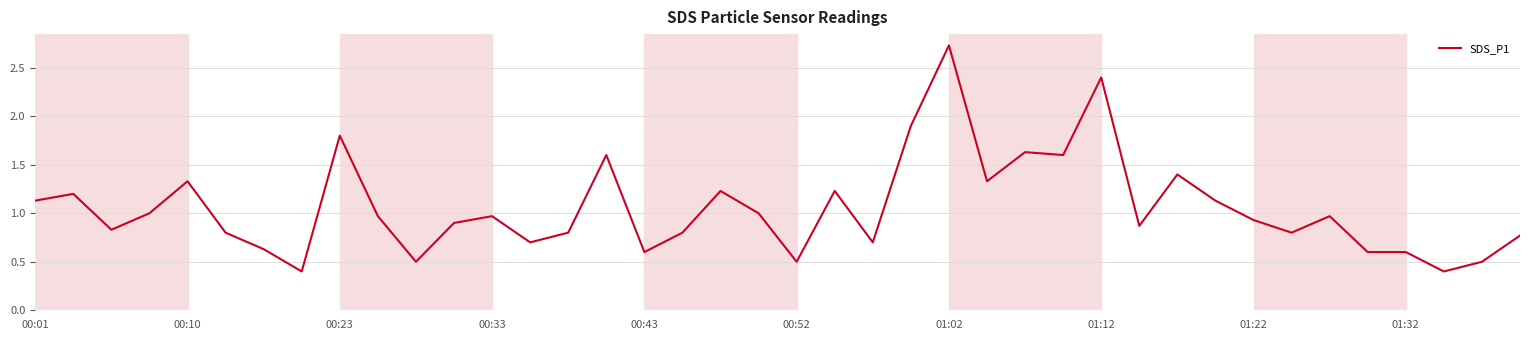

What is the minimum value shown in the chart?

0.4